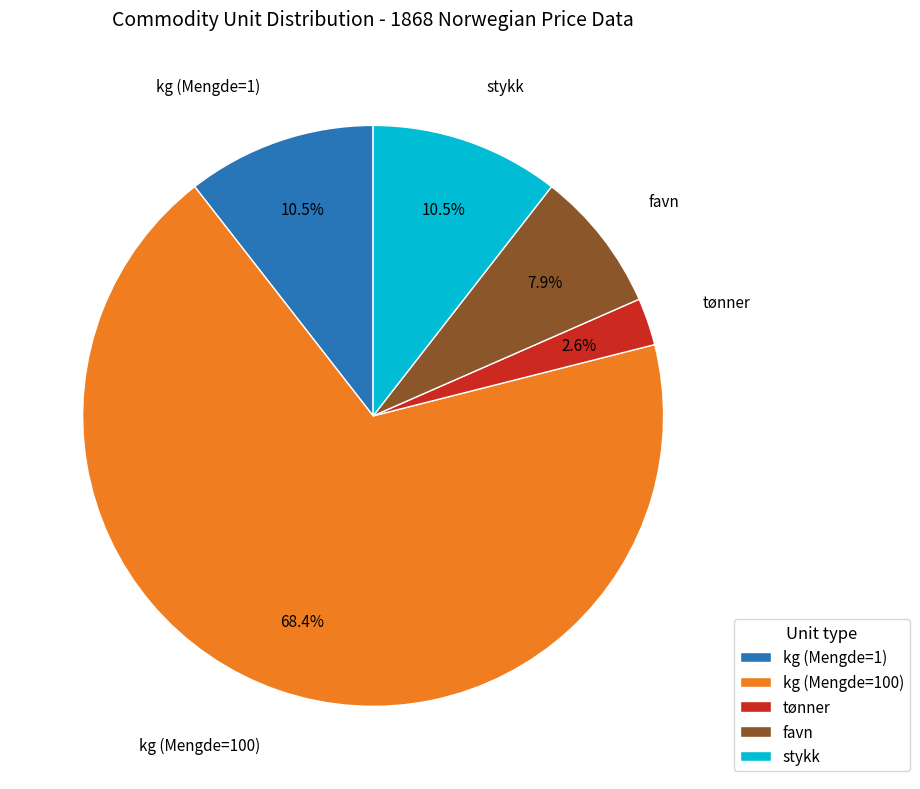

How many slices are in this pie chart?

5